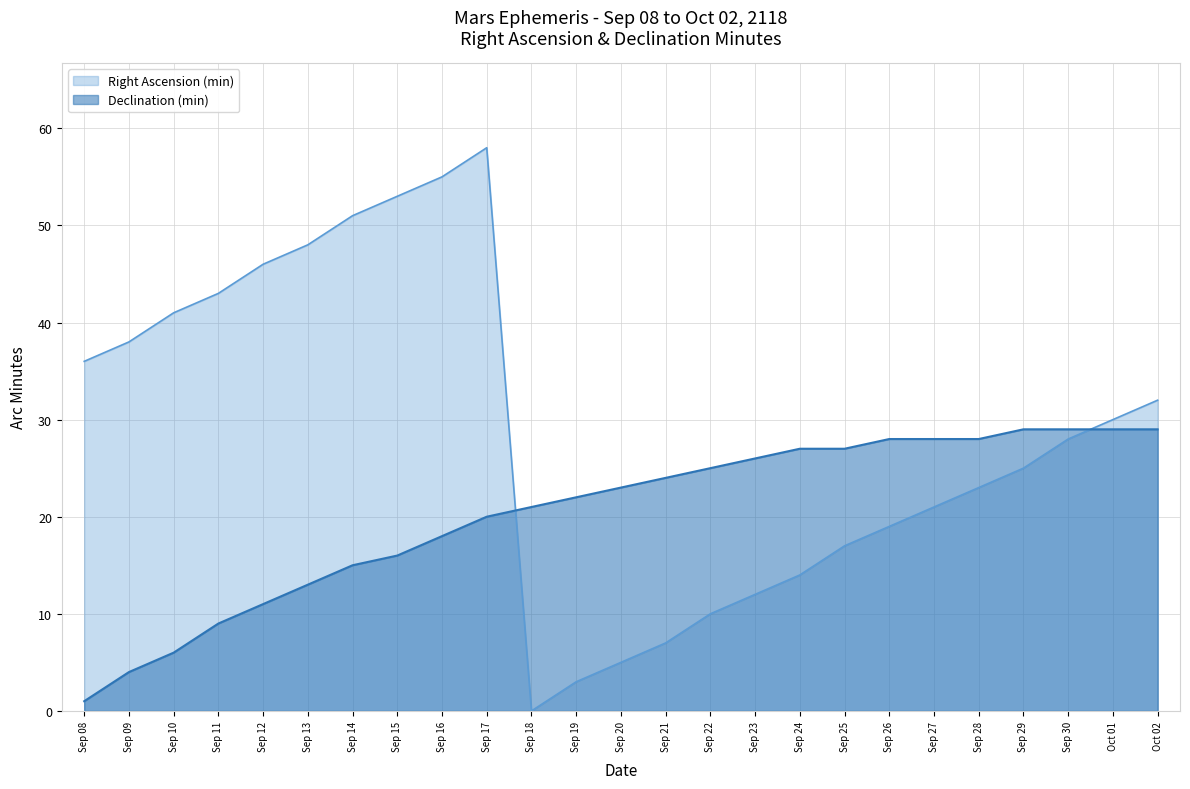

True or false: Declination (min) has more than 0 points higher than both neighbors.

False